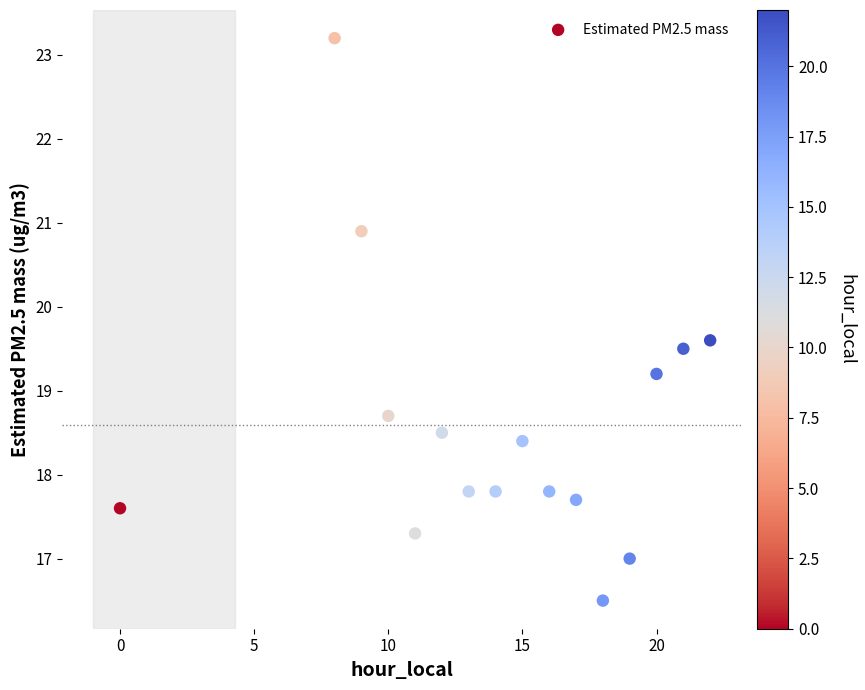

What is the range of X values (max minus min)?

22.0